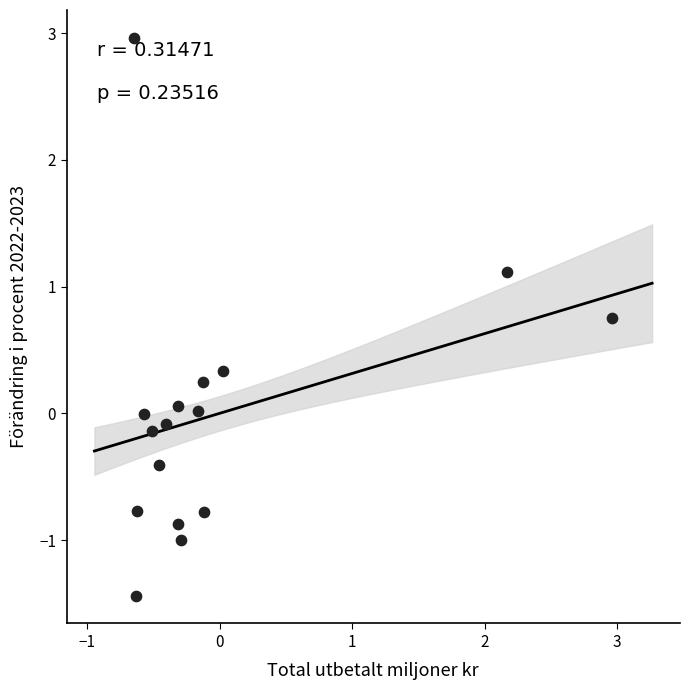

What is the range of X values (max minus min)?

3.6